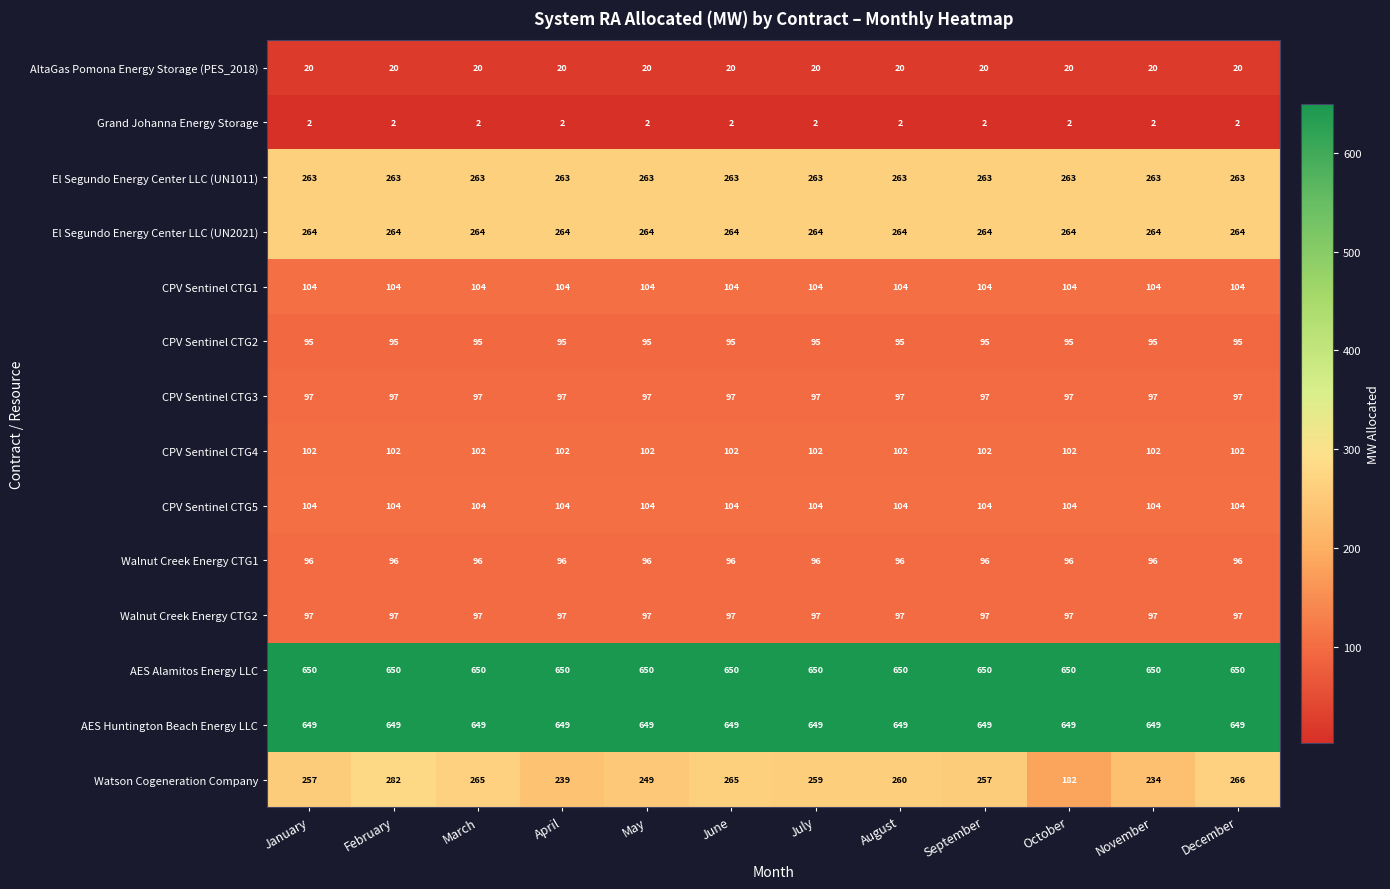

What is the minimum value for AES Alamitos Energy LLC?

650